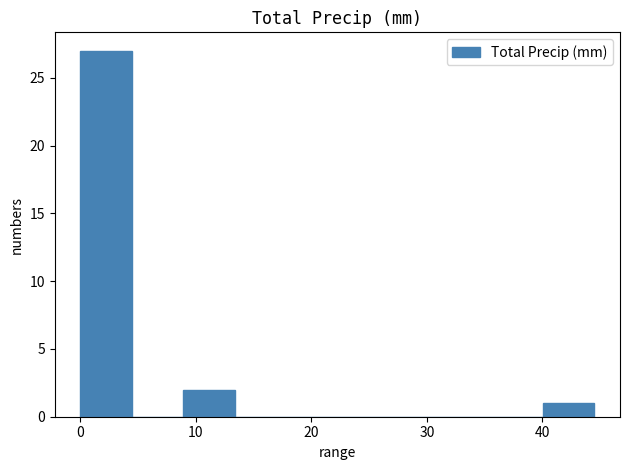

Reading left to right, list every bar in this chart as the range it spans on the x-axis followed by its height. Neither the bar edges nor the heights are printed on the chart, so give them approximately, as read against the axes.

0 to 4: 27
4 to 9: 0
9 to 13: 2
13 to 18: 0
18 to 22: 0
22 to 27: 0
27 to 31: 0
31 to 36: 0
36 to 40: 0
40 to 45: 1